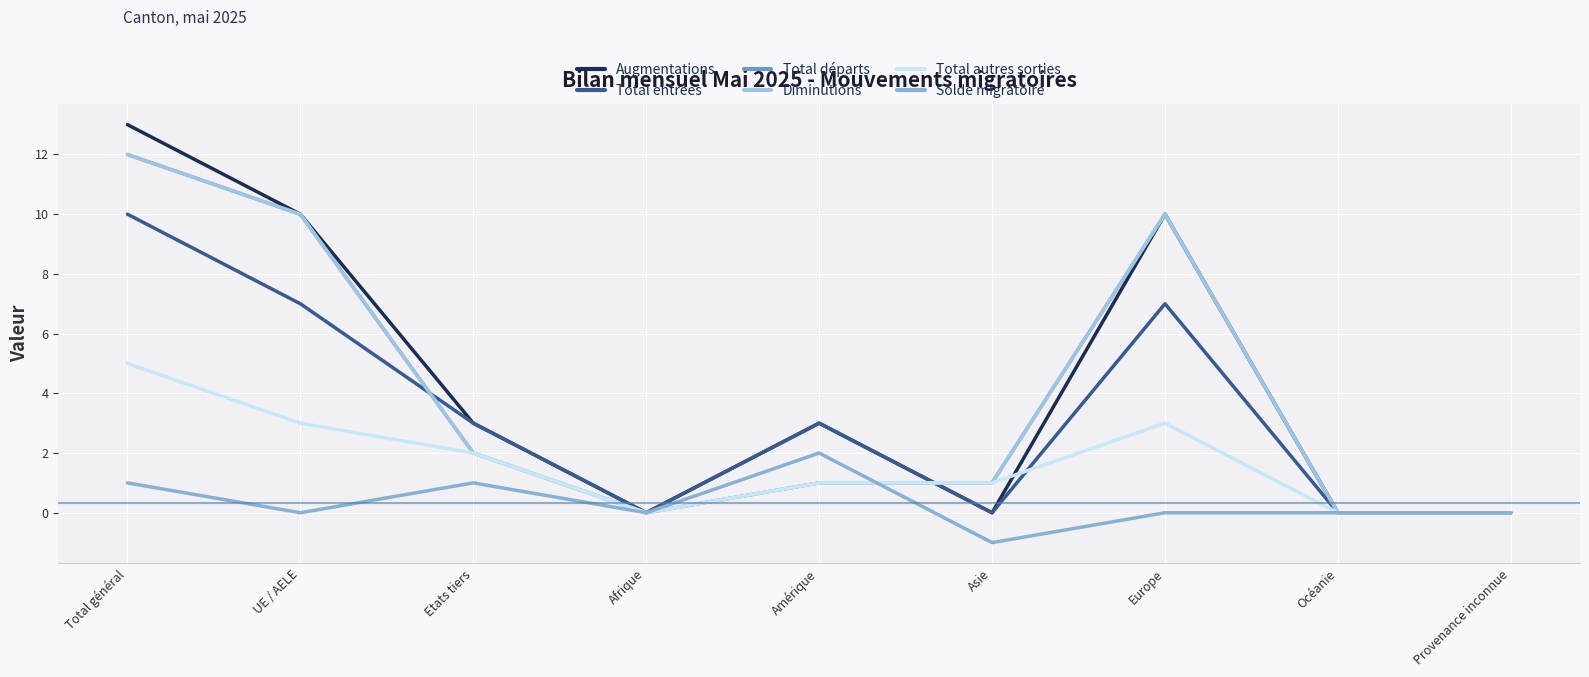

List the labels in order of Diminutions value, largest first.

Total général, UE / AELE, Europe, Etats tiers, Amérique, Asie, Afrique, Océanie, Provenance inconnue